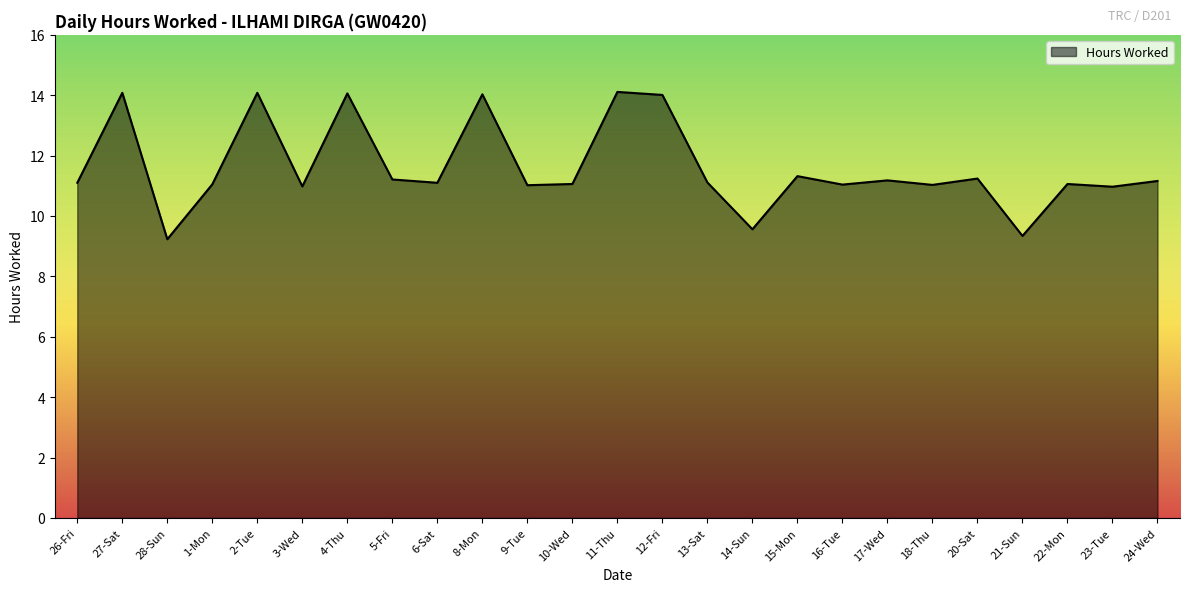

Read the value at 12-Fri.

14.0